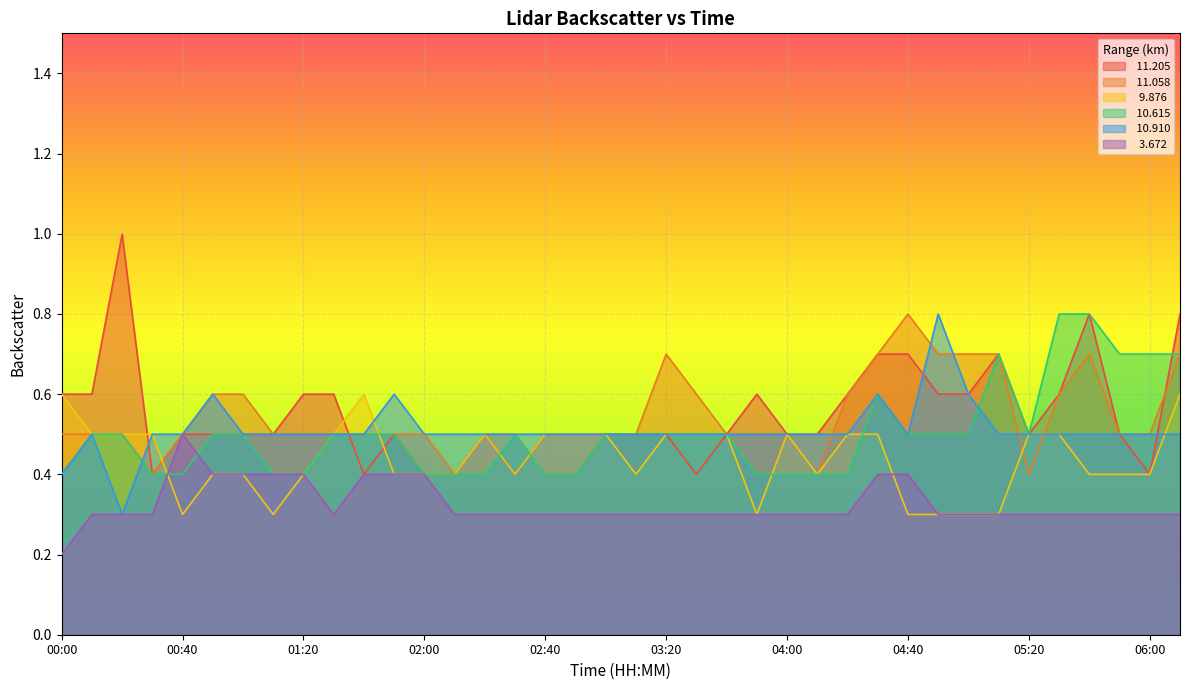

Which series has the widest spread of values?

 11.205